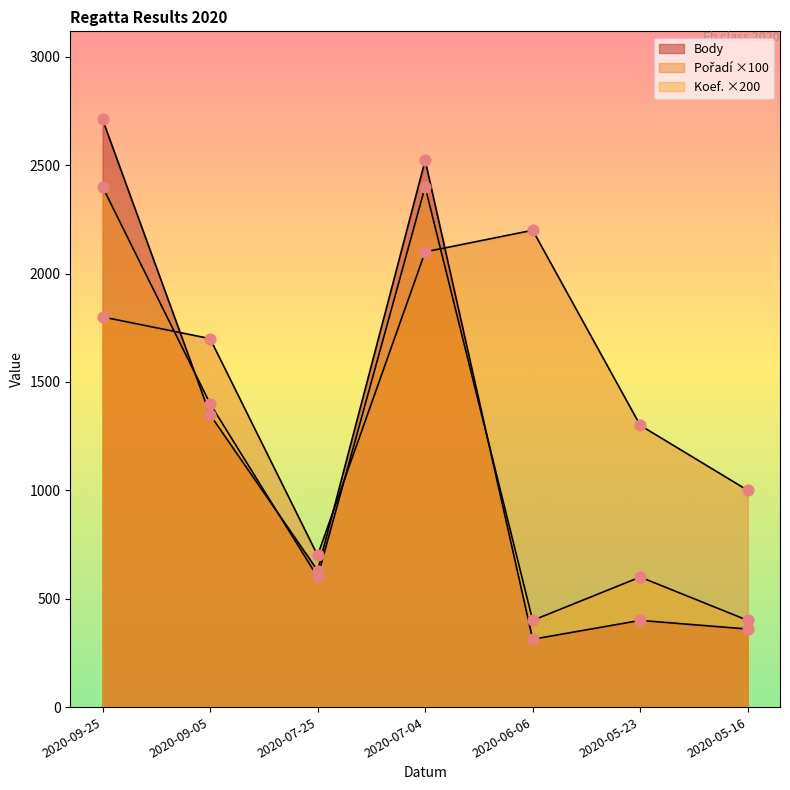

Which series reaches the maximum Y coordinate?

Body